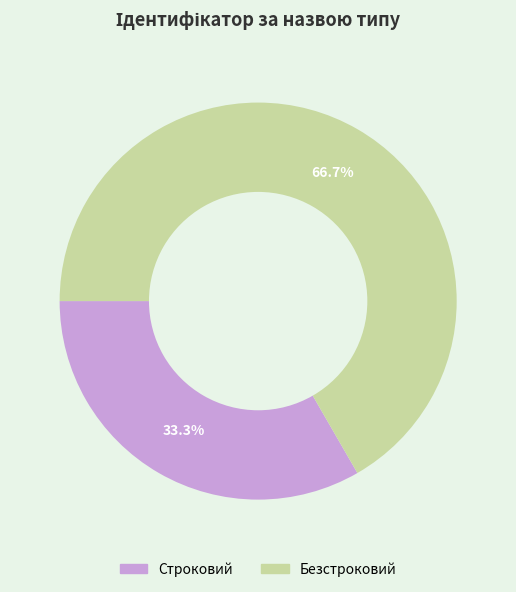

The Безстроковий slice represents 72% of the pie. True or false?

False